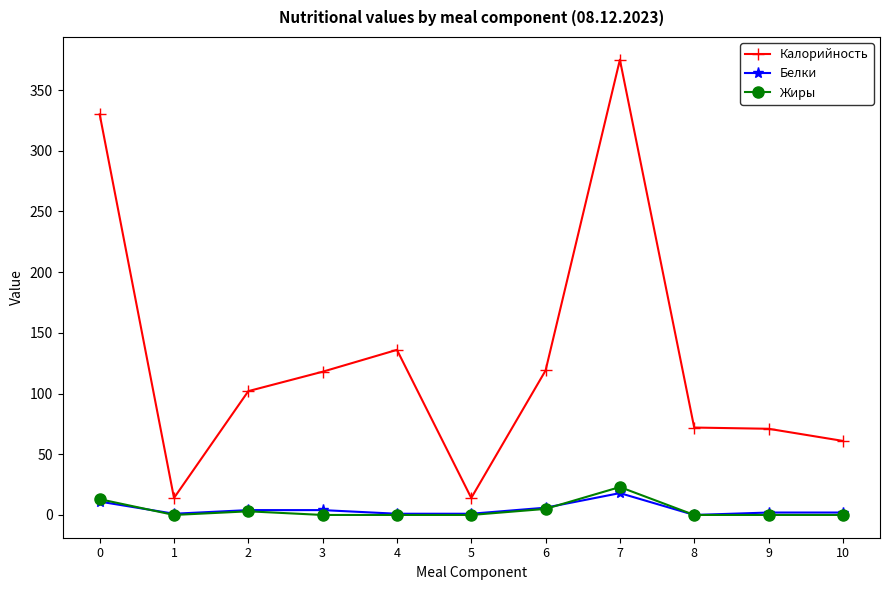

Read the Калорийность value at 6.

119